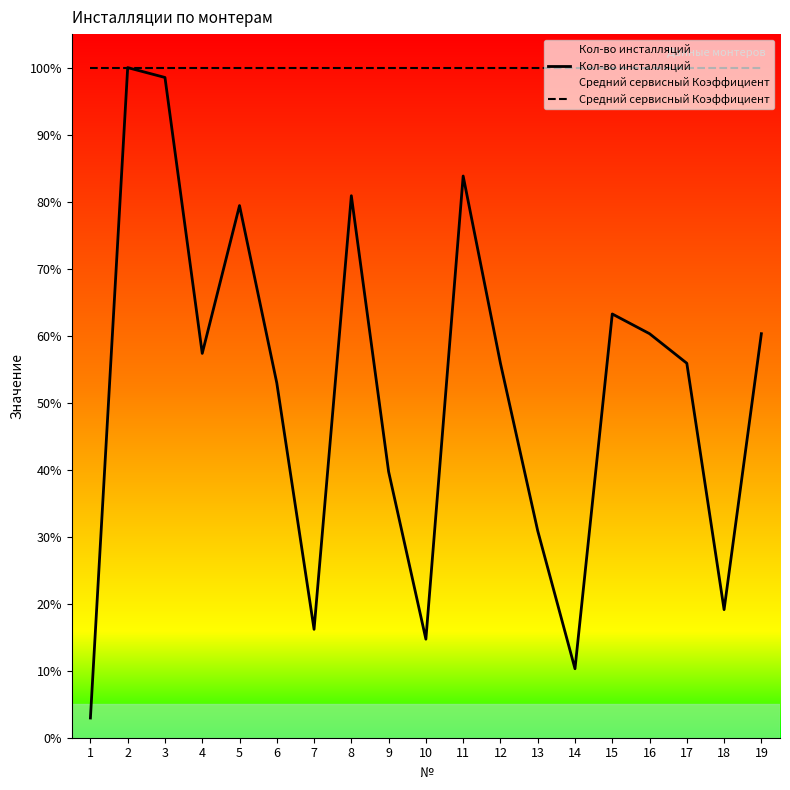

Reading left to right, what are all the values shown in this chart?

Кол-во инсталляций: 2.9	100.0	98.5	57.4	79.4	52.9	16.2	80.9	39.7	14.7	83.8	55.9	30.9	10.3	63.2	60.3	55.9	19.1	60.3
Средний сервисный Коэффициент: 100.0	100.0	100.0	100.0	100.0	100.0	100.0	100.0	100.0	100.0	100.0	100.0	100.0	100.0	100.0	100.0	100.0	100.0	100.0